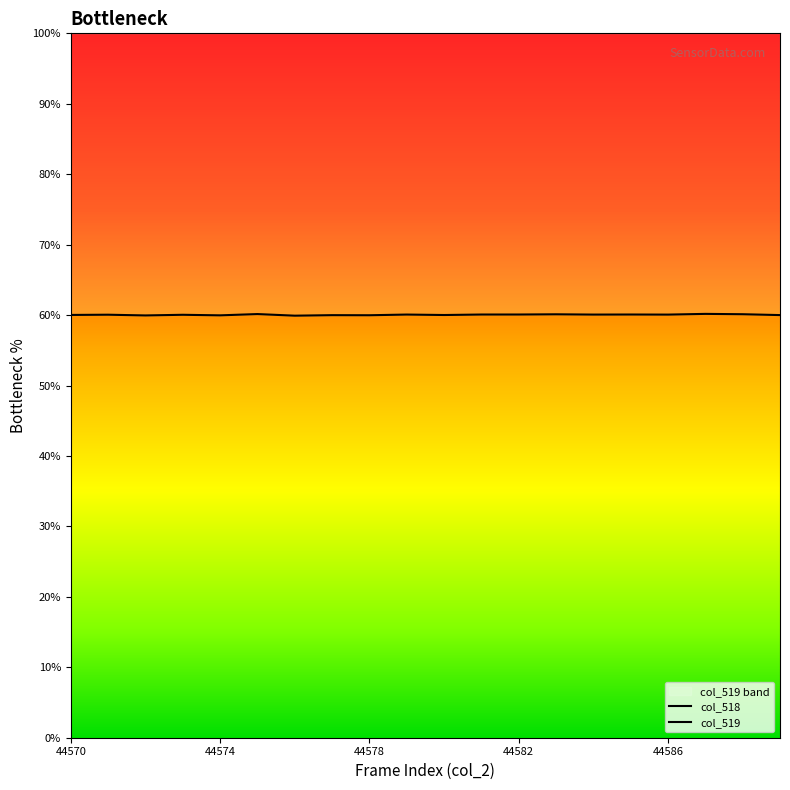

List the labels in order of value, largest first.

44587, 44575, 44588, 44583, 44582, 44585, 44581, 44579, 44584, 44586, 44571, 44573, 44570, 44580, 44589, 44577, 44578, 44574, 44572, 44576